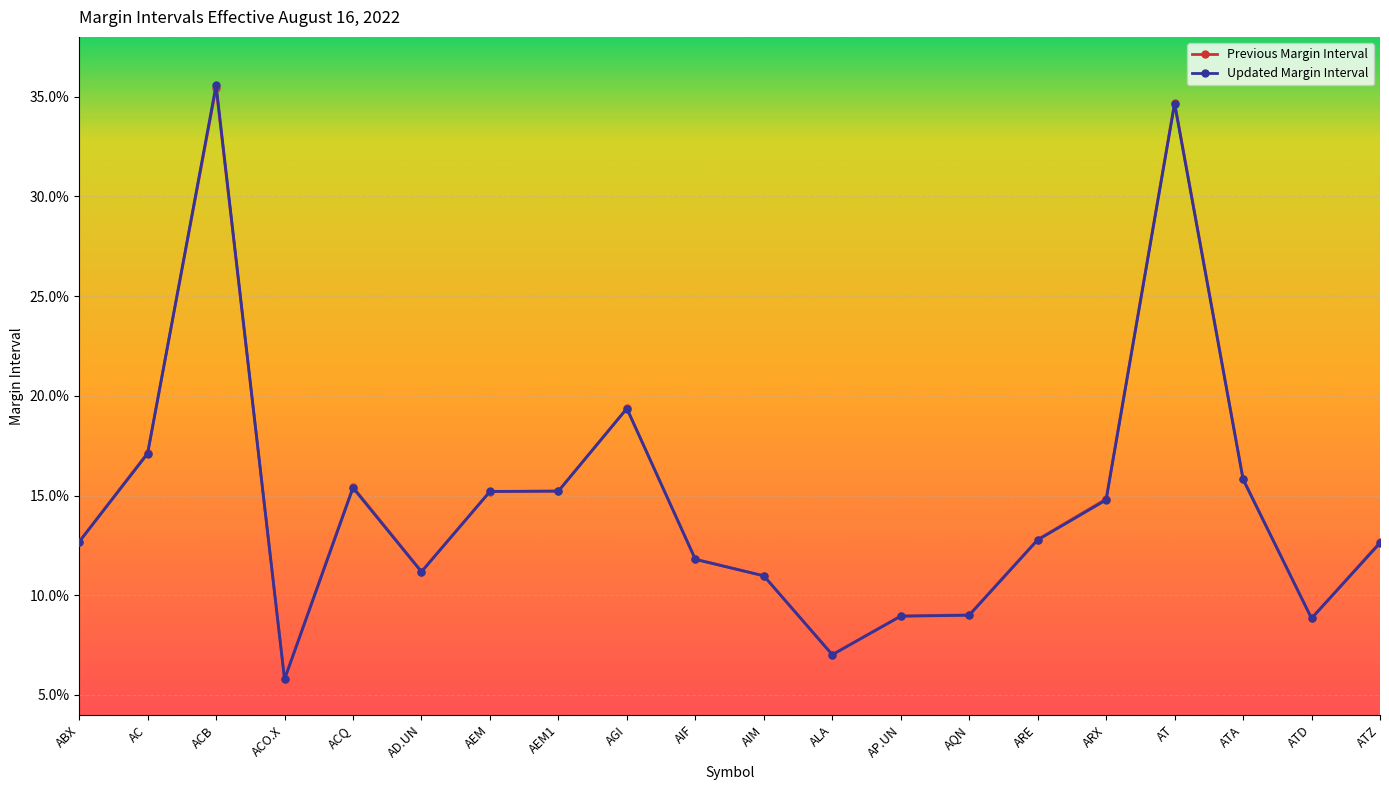

What are all the series names shown in the legend?

Previous Margin Interval, Updated Margin Interval